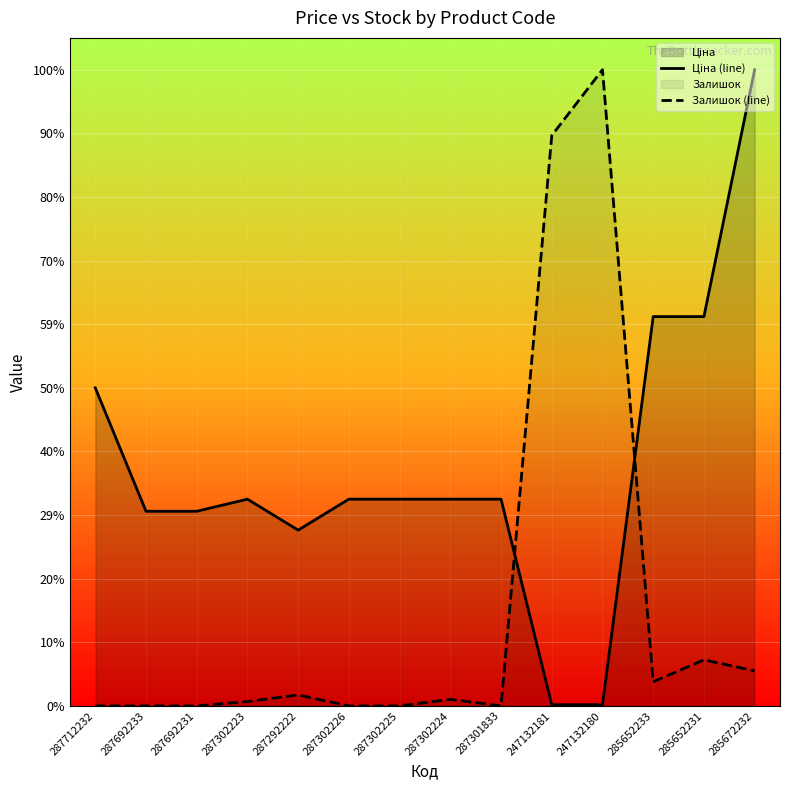

Rank the series by their maximum value, from highest to lowest.

Ціна (line), Залишок (line)